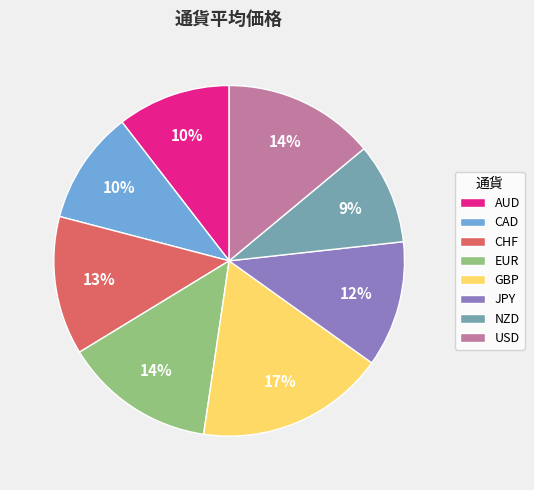

To the nearest percent, what is the difference between the largest and smallest slice percentages?

8%